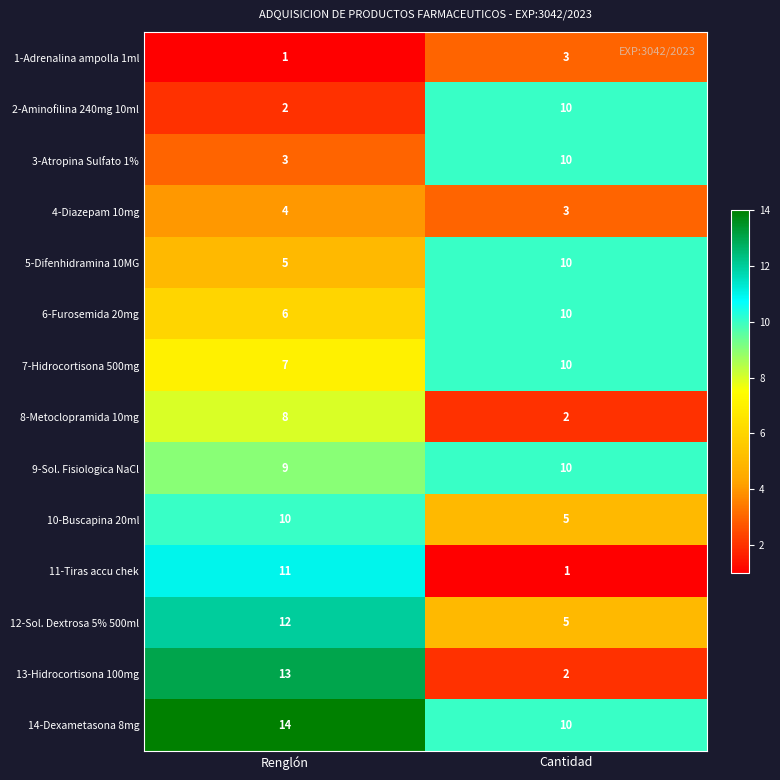

Where is 10-Buscapina 20ml nearest to the value 7?

Cantidad